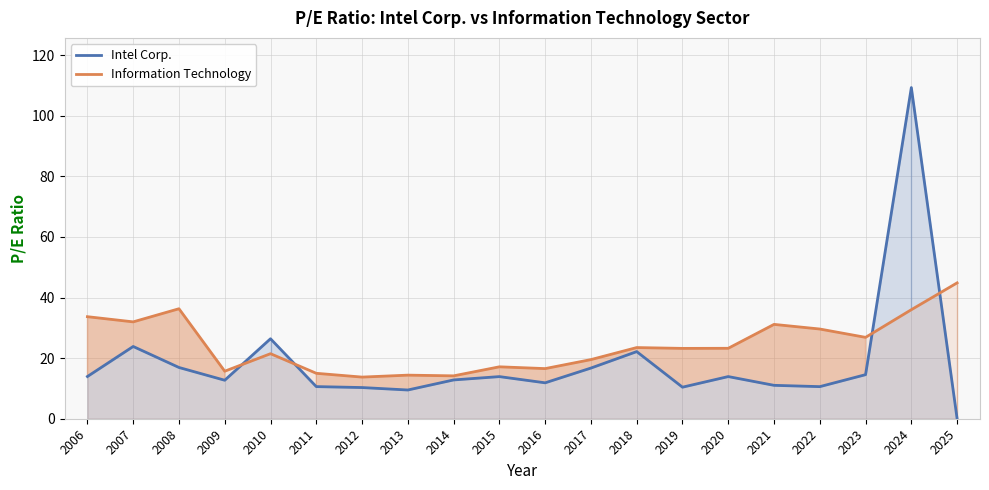

What is the value of the Intel Corp. point at the 1st from the left?

13.9